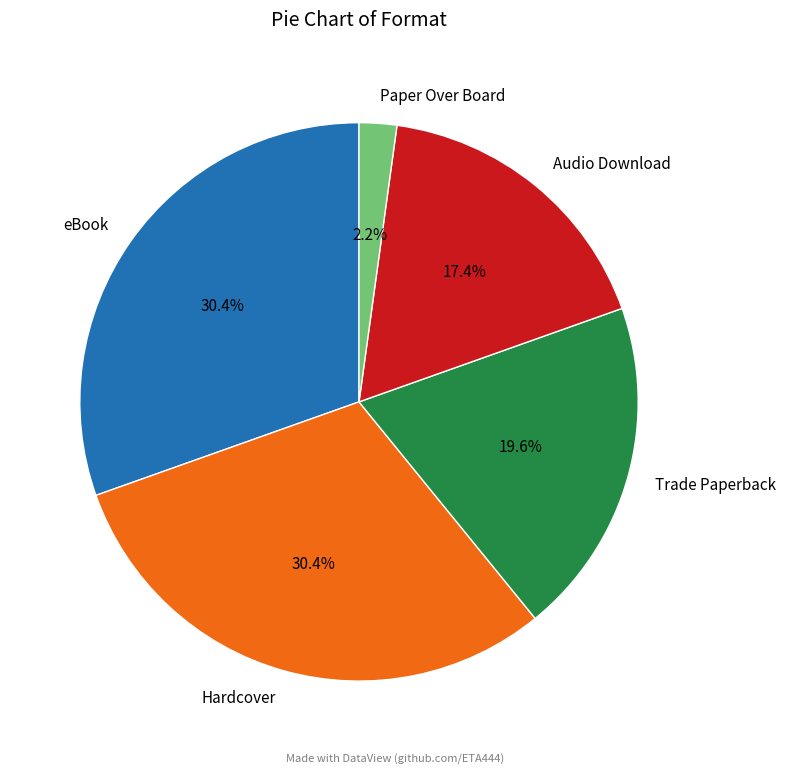

Approximately how many times larger is the value at Hardcover compared to Trade Paperback?

1.6